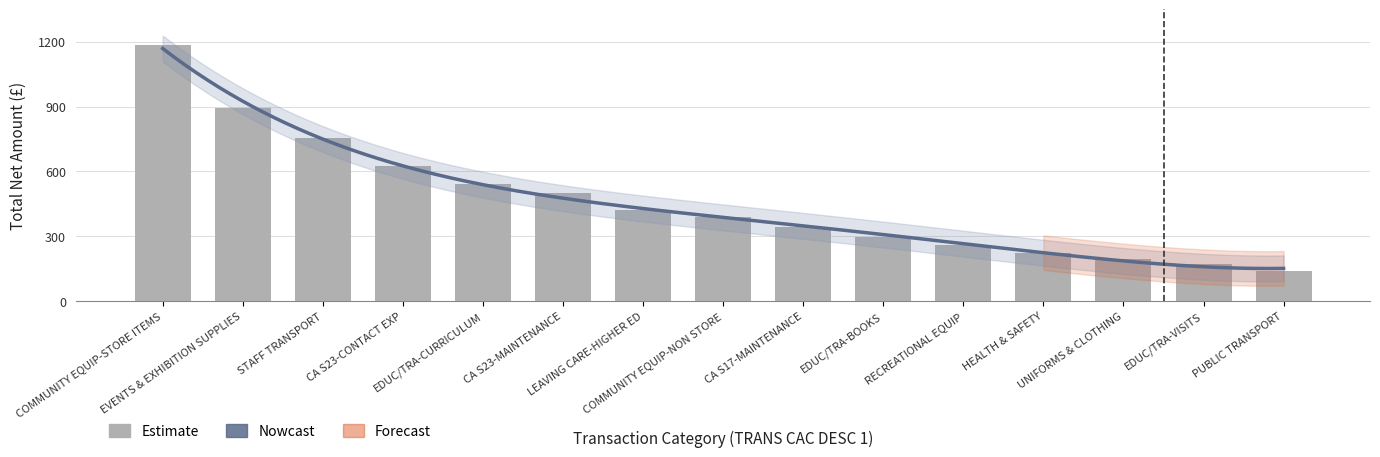

What is the sum of all values?

6939.2